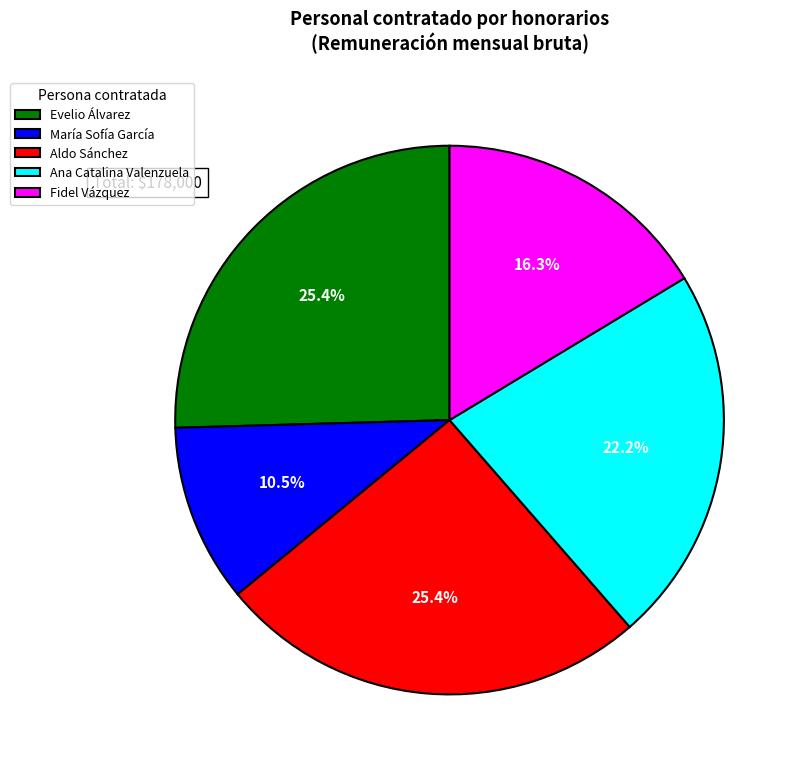

Does any single category account for the majority?

No